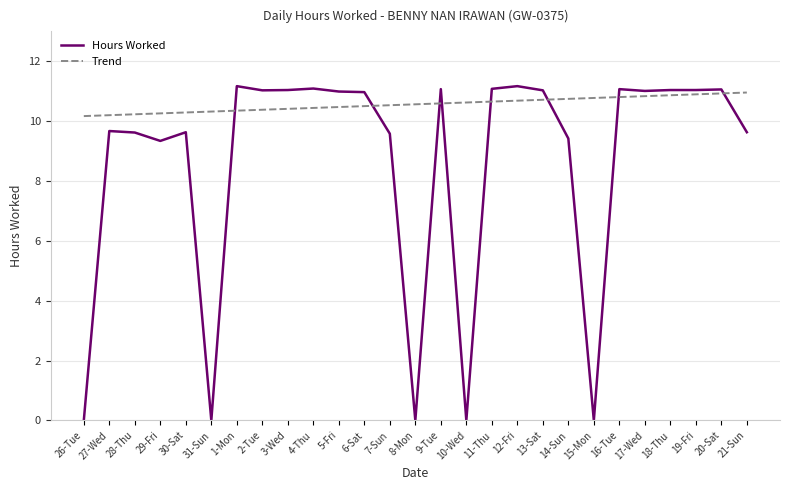

Between 14-Sun and 17-Wed, which series saw the biggest shift?

Hours Worked